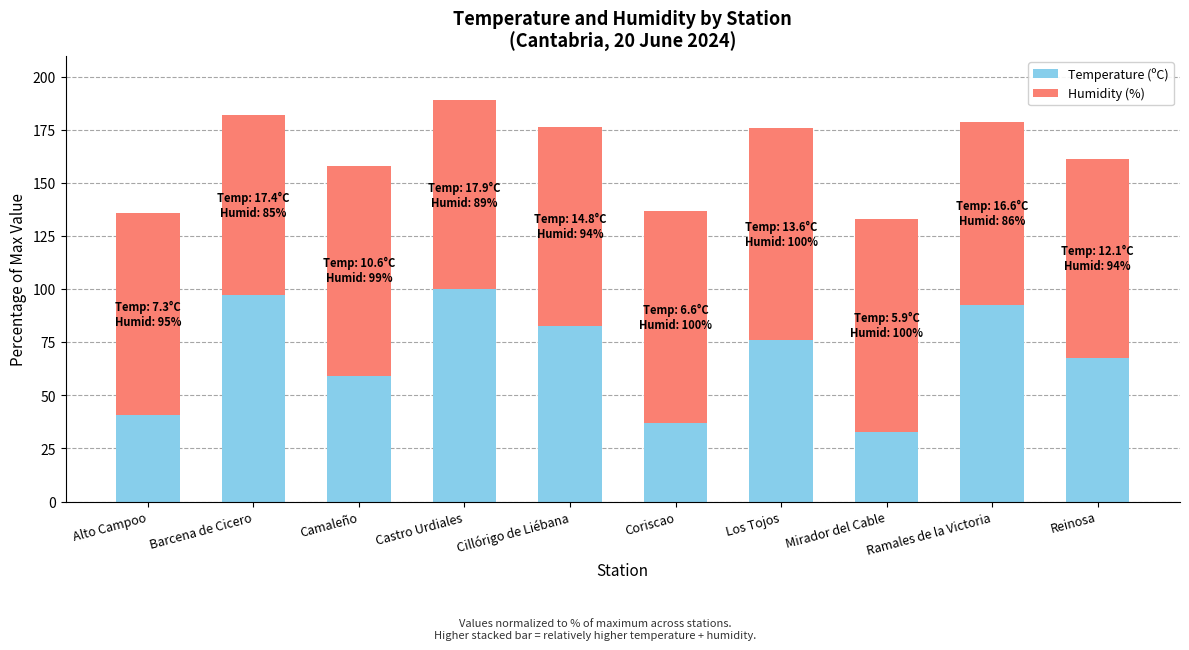

What are all the series names shown in the legend?

Temperature (ºC), Humidity (%)